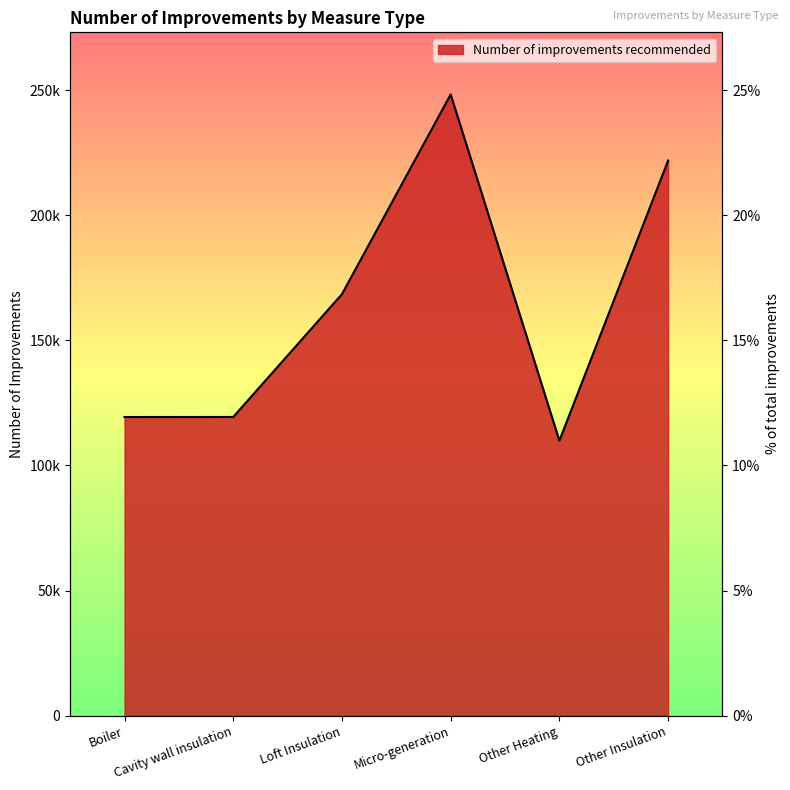

Where is the data nearest to the value 179079?

Loft Insulation